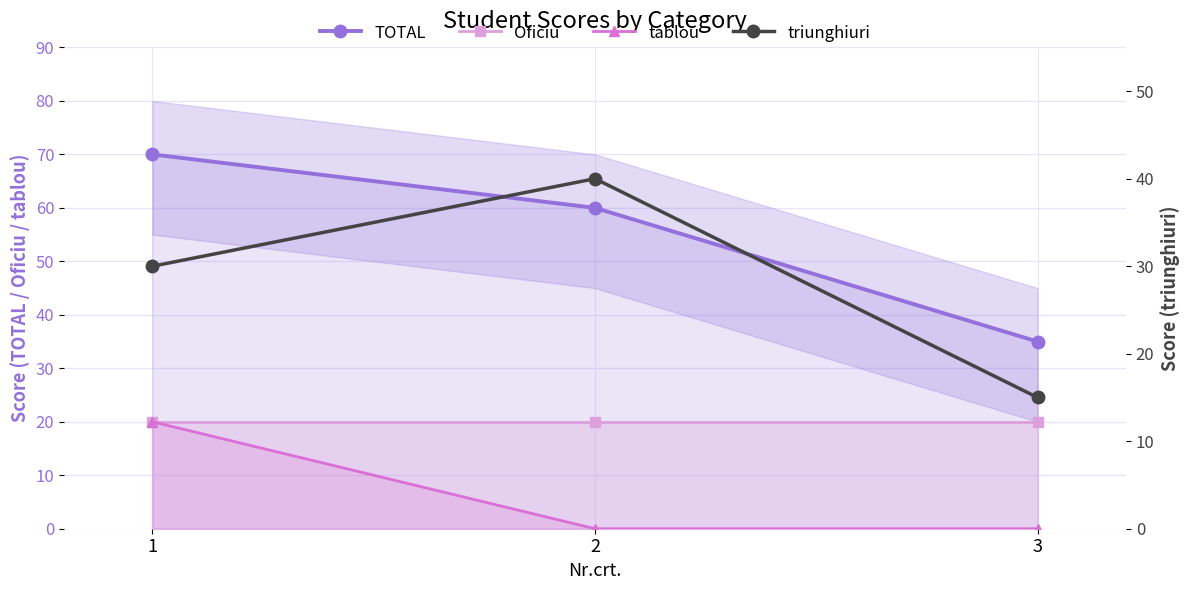

How many data points in triunghiuri are less than 30?

1